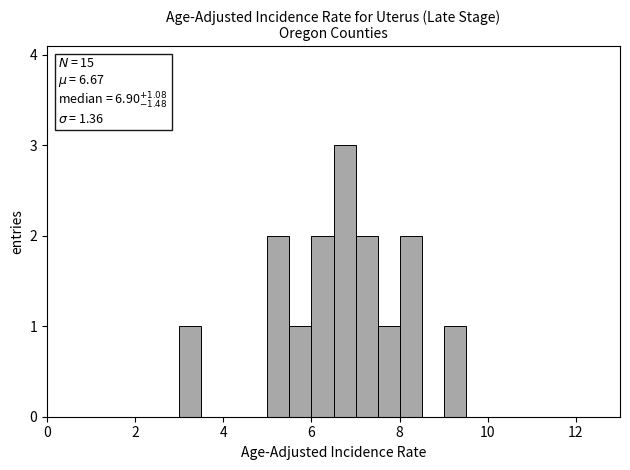

Read against the x-axis, roughly where is the centre of the tallest bar?

6.8